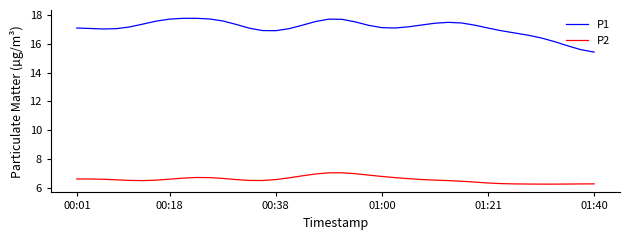

List the series in order of their peak value, highest first.

P1, P2